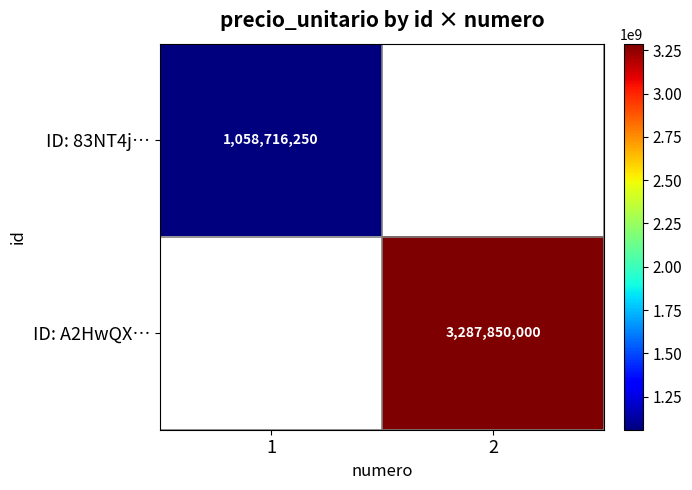

The ID: 83NT4j… series shows 1058716250 at 1. True or false?

True